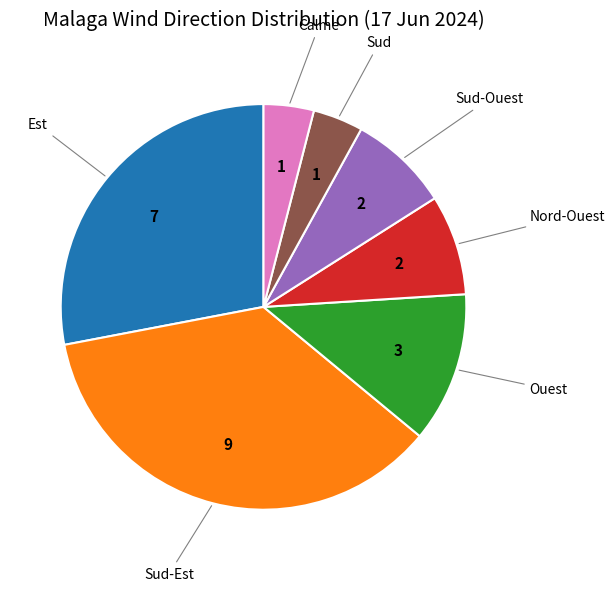

What is the largest slice in the pie chart?

Sud-Est